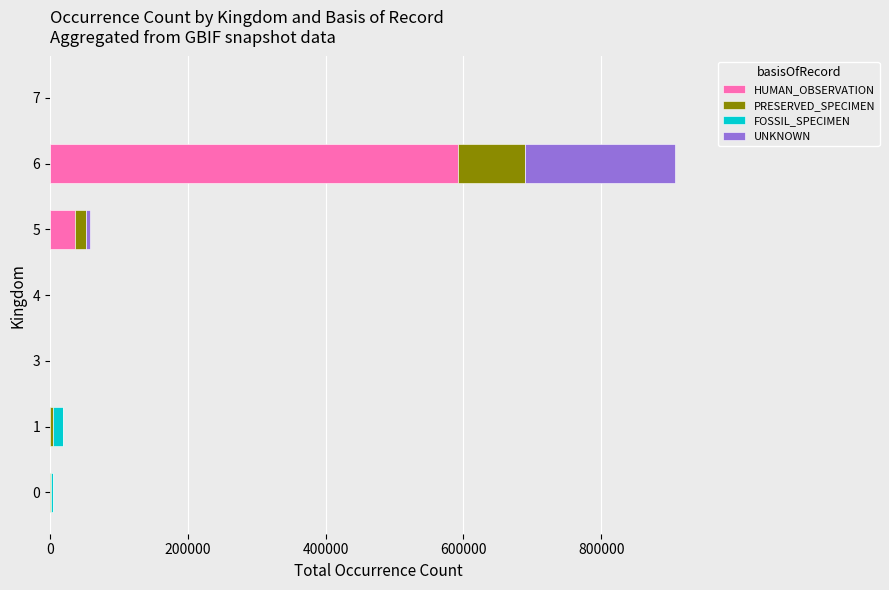

The value of HUMAN_OBSERVATION at 0 is 287496. True or false?

False